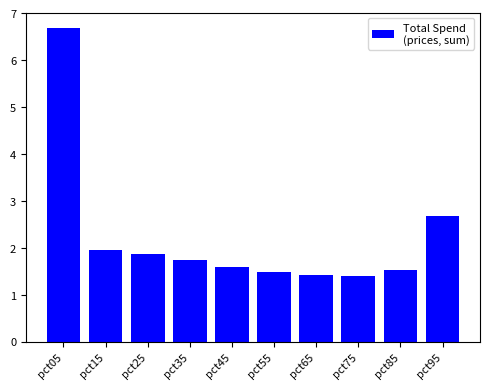

How many series are shown in this chart?

1